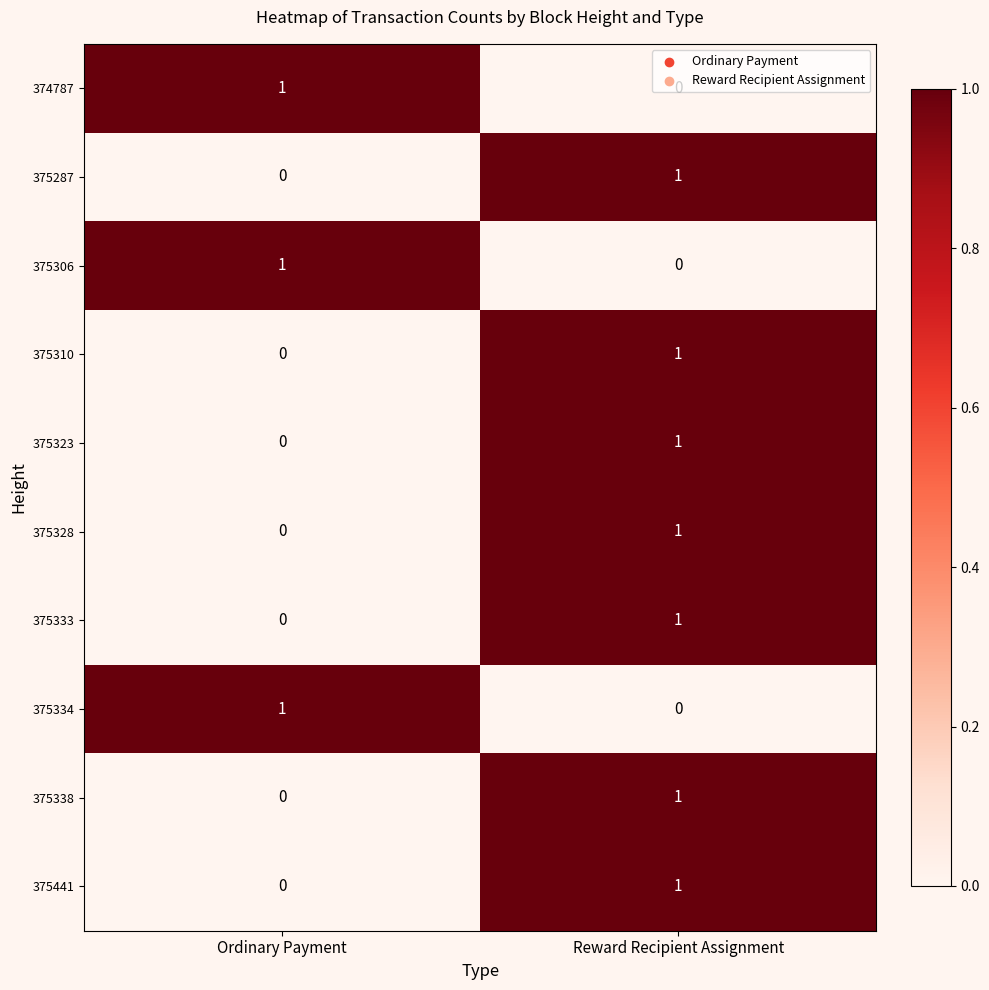

At which category is the sum across all series the highest?

Reward Recipient Assignment